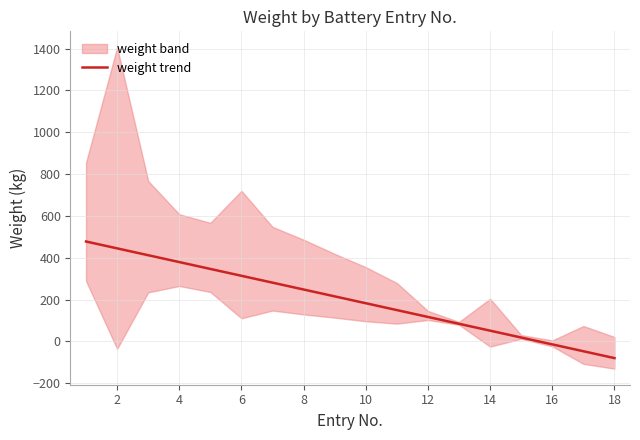

Does the chart have visible grid lines?

Yes